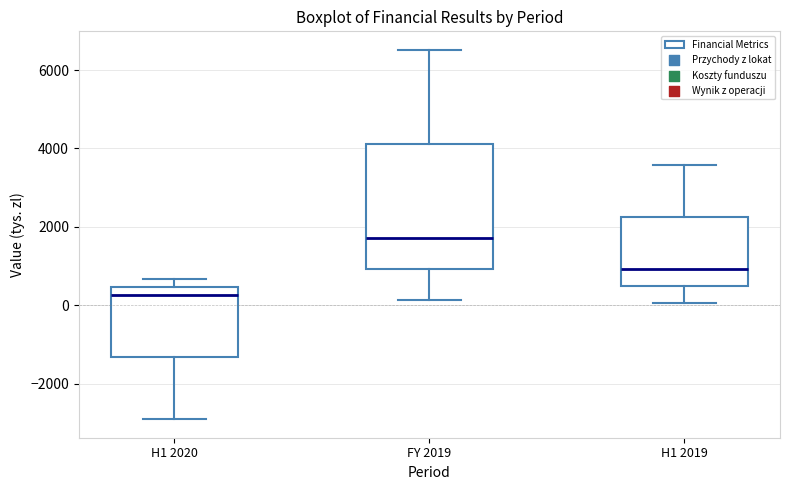

Reading left to right, read every box against the y-axis: the position of its median line, the range the box covers, and the ends of its whiskers. The values are not printed on the chart, so give them approximately, as read against the axis.

H1 2020: median 200, box -1400 to 400, whiskers -3000 to 600
FY 2019: median 1800, box 1000 to 4200, whiskers 200 to 6600
H1 2019: median 1000, box 400 to 2200, whiskers 0 to 3600